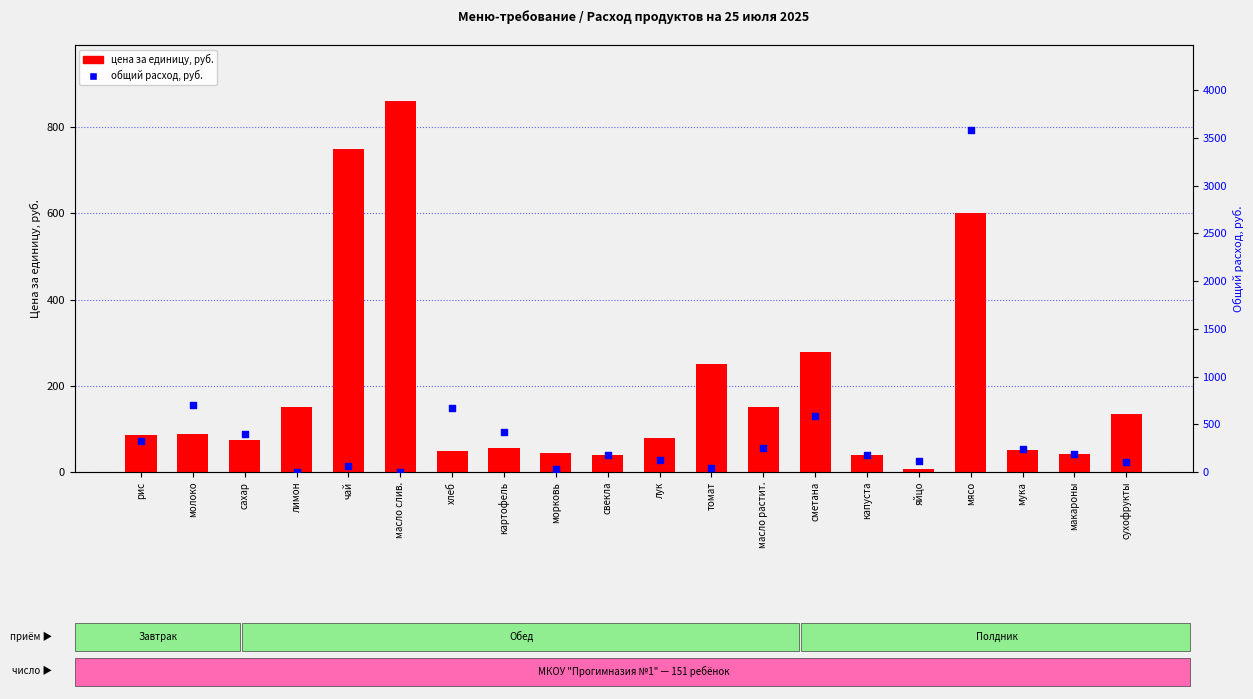

Which series has the widest spread of Y values?

общий расход, руб.